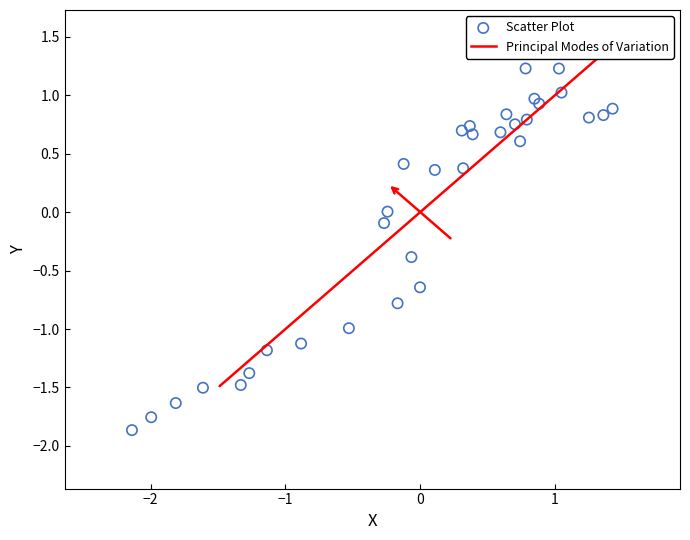

What is the range of Y values (max minus min)?

3.1